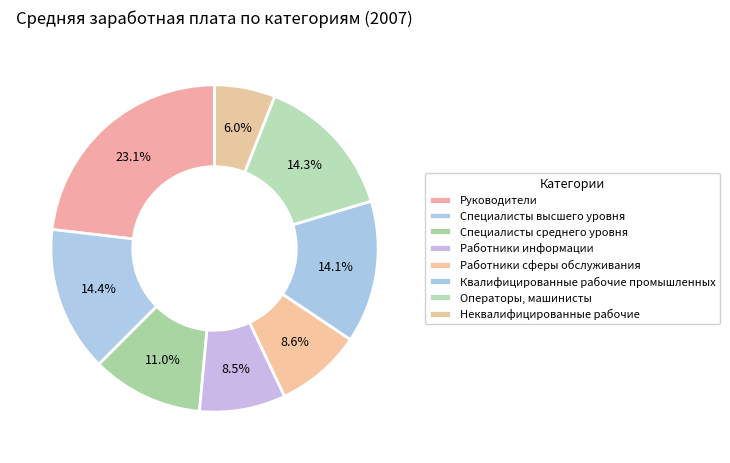

How much of the chart is everything except Специалисты среднего уровня?

89.0%